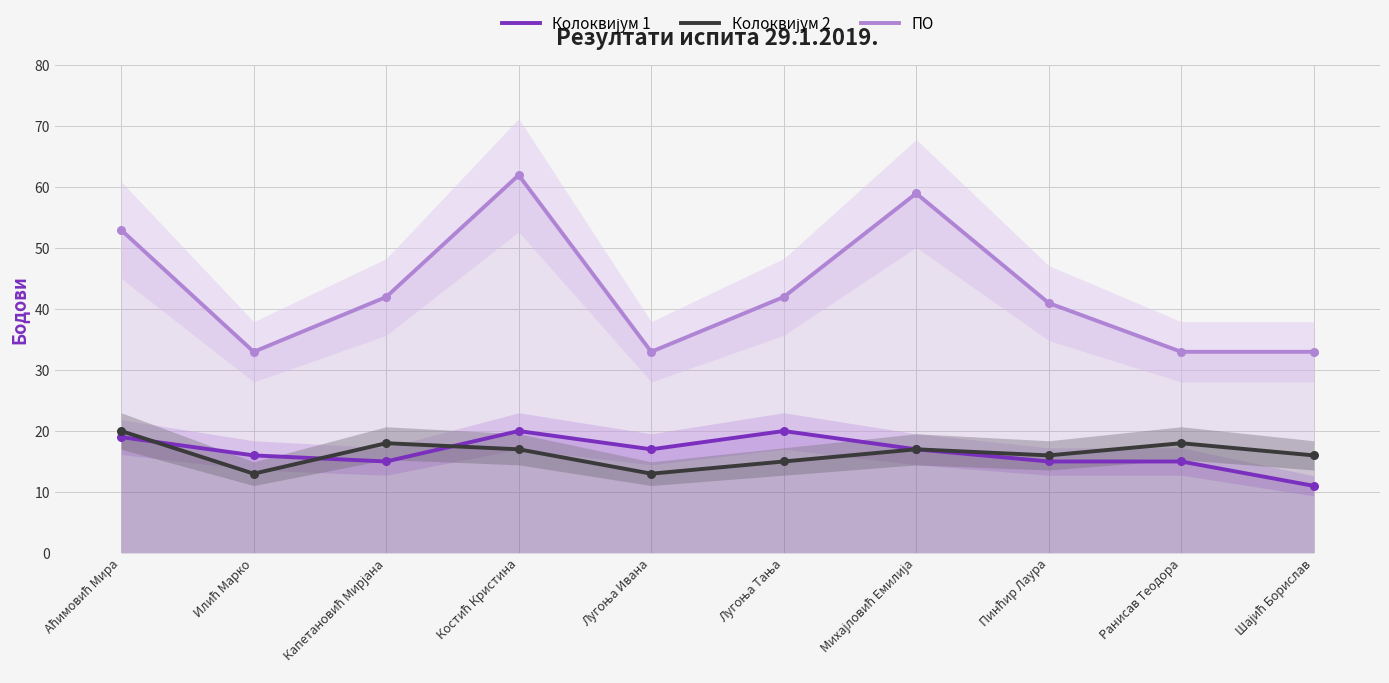

Which series reaches the minimum Y coordinate?

Колоквијум 1